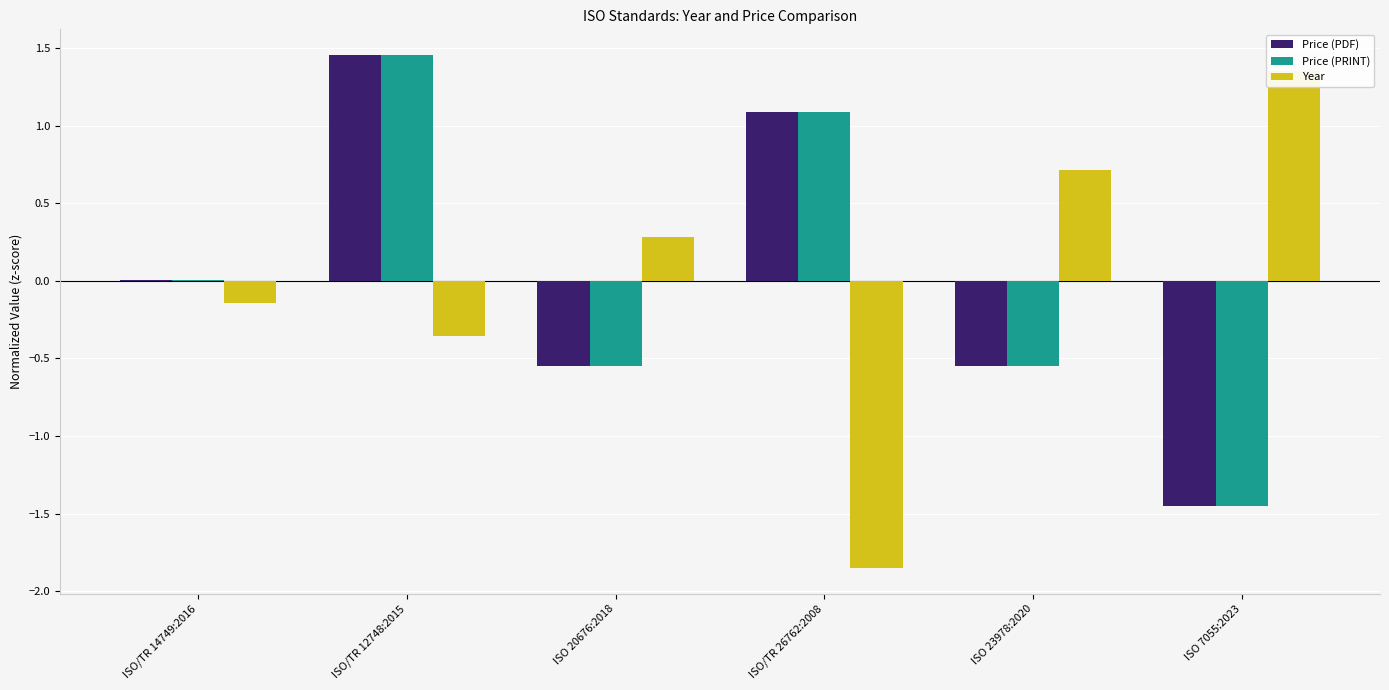

What position from the left is ISO 7055:2023?

6